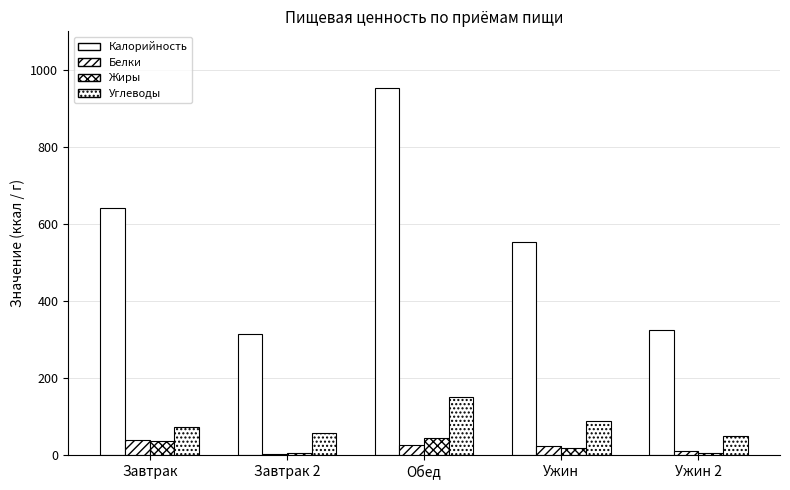

How many groups of bars are there?

5